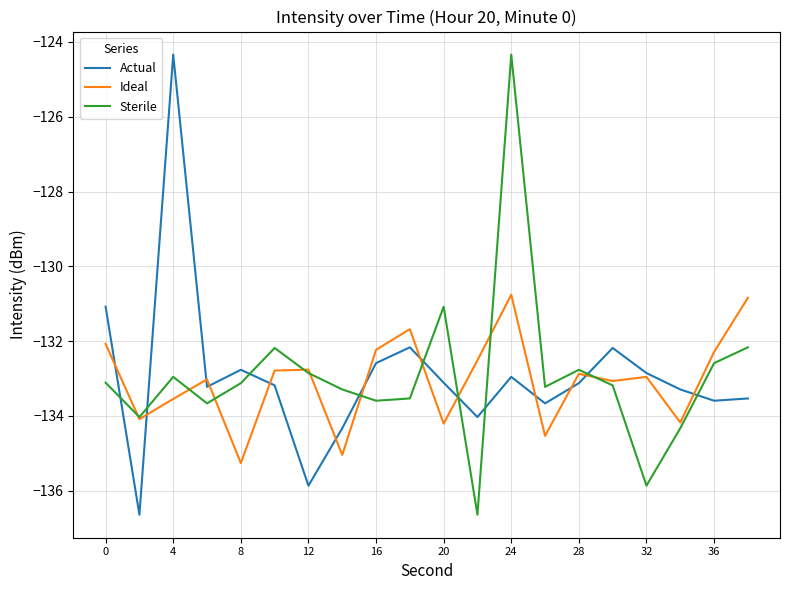

How many categories are shown in the chart?

20